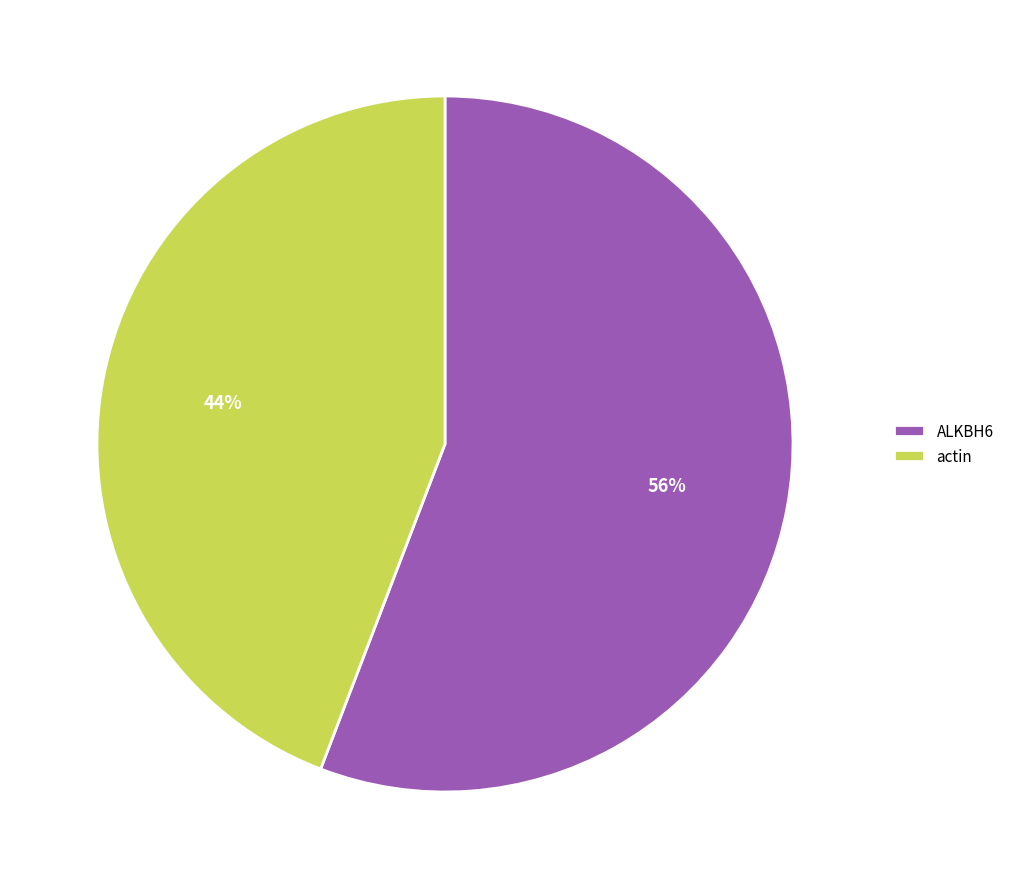

Rank the categories by value from lowest to highest.

actin, ALKBH6